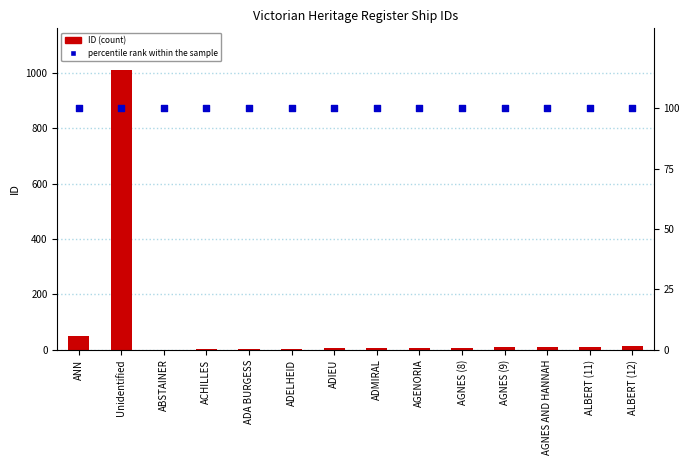

At how many categories does at least one series exceed 400?

1